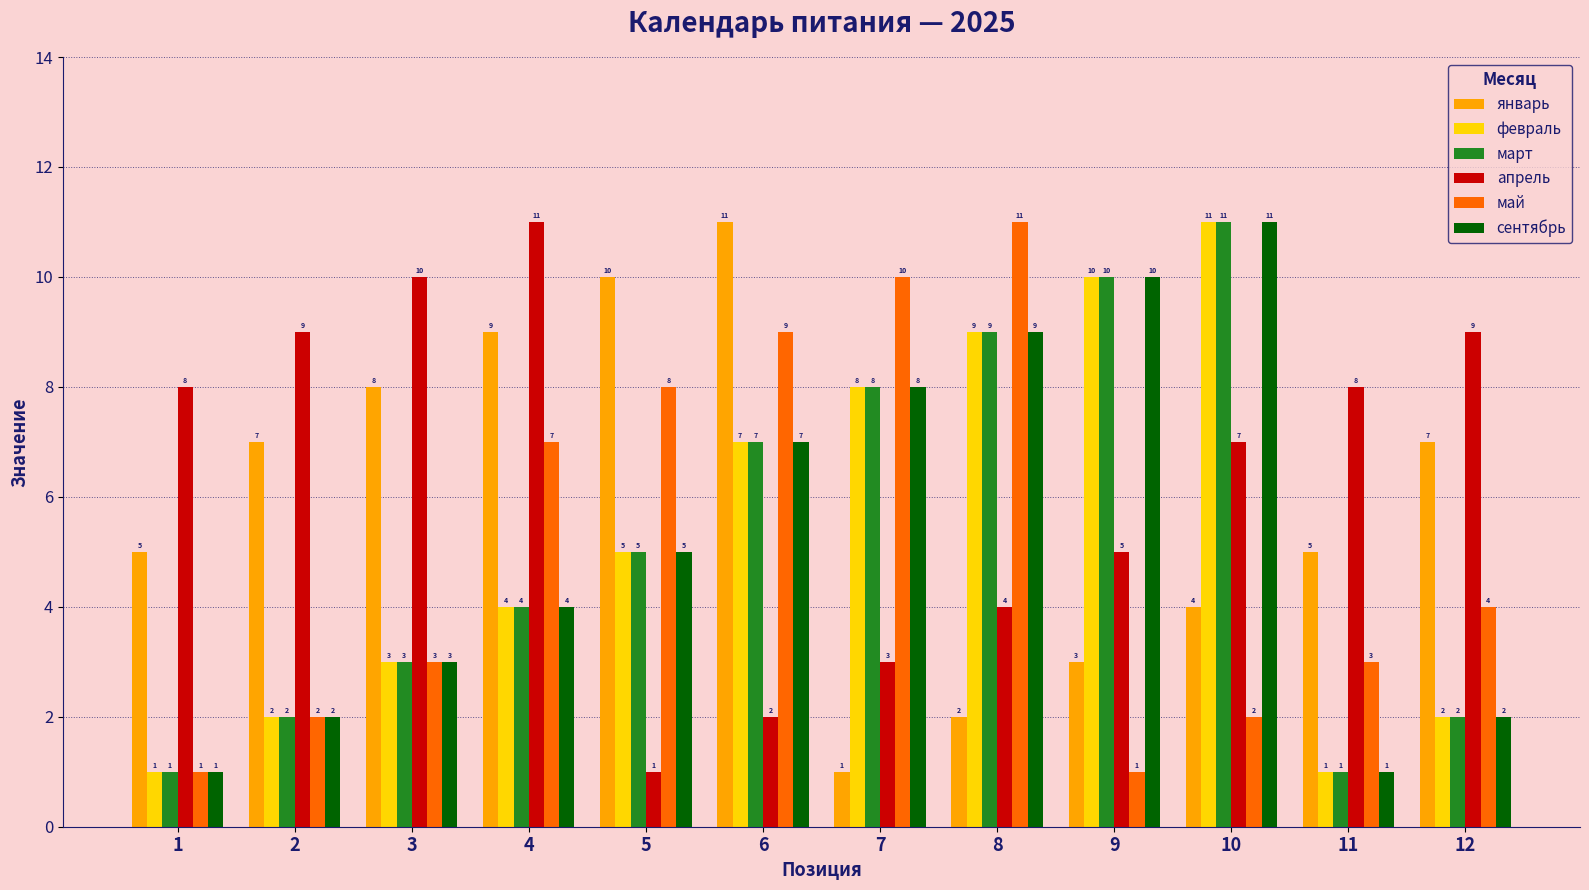

What is the average value of the март series?

5